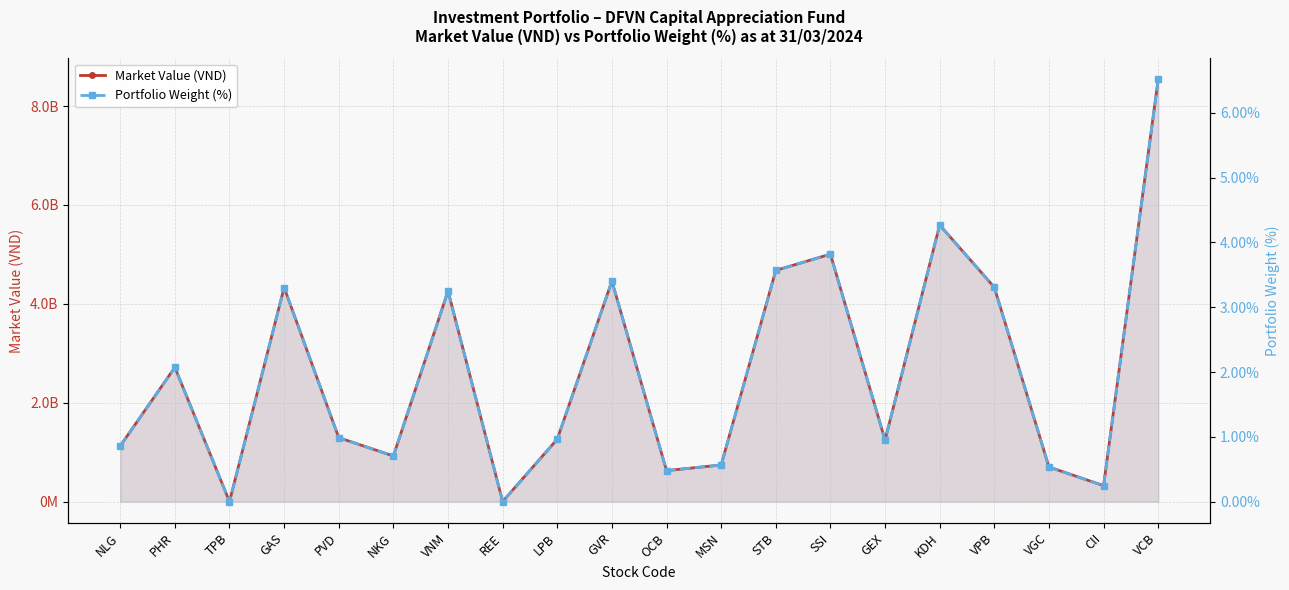

Between TPB and CII, which series saw the biggest shift?

Market Value (VND)